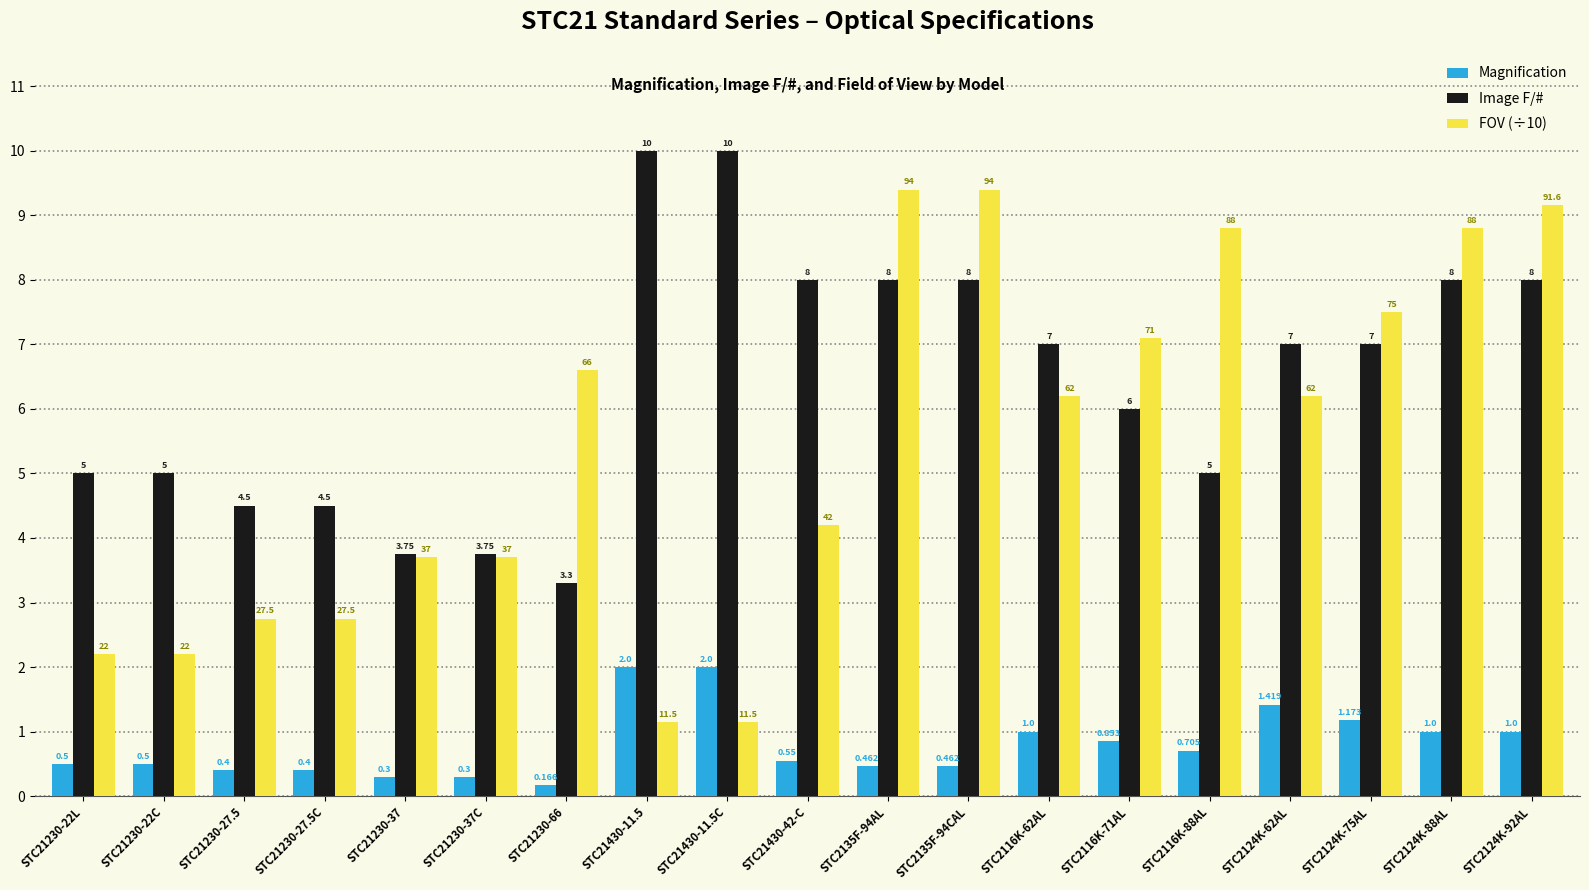

Which series has the largest total across all categories?

Image F/#